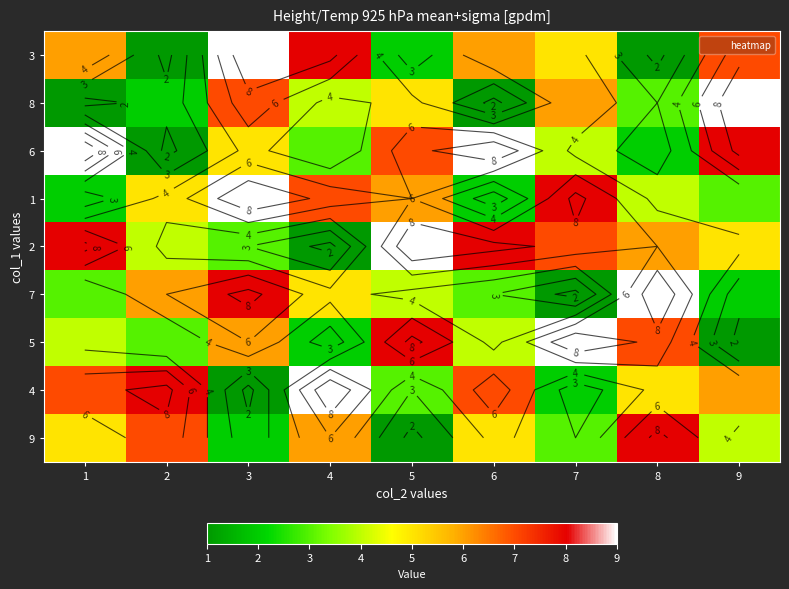

Is it true that 1 equals 6 at 5?

True